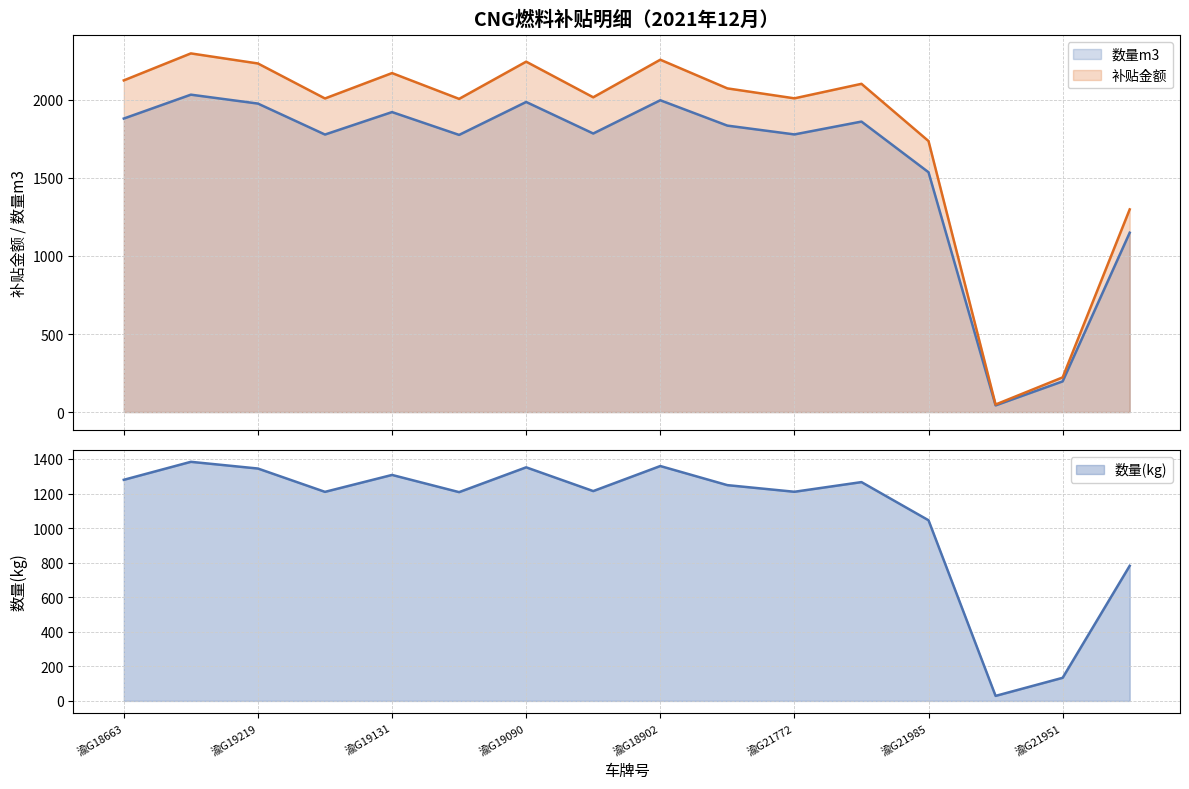

True or false: 补贴金额 has a value of 1384.9 at 渝G19009.

False